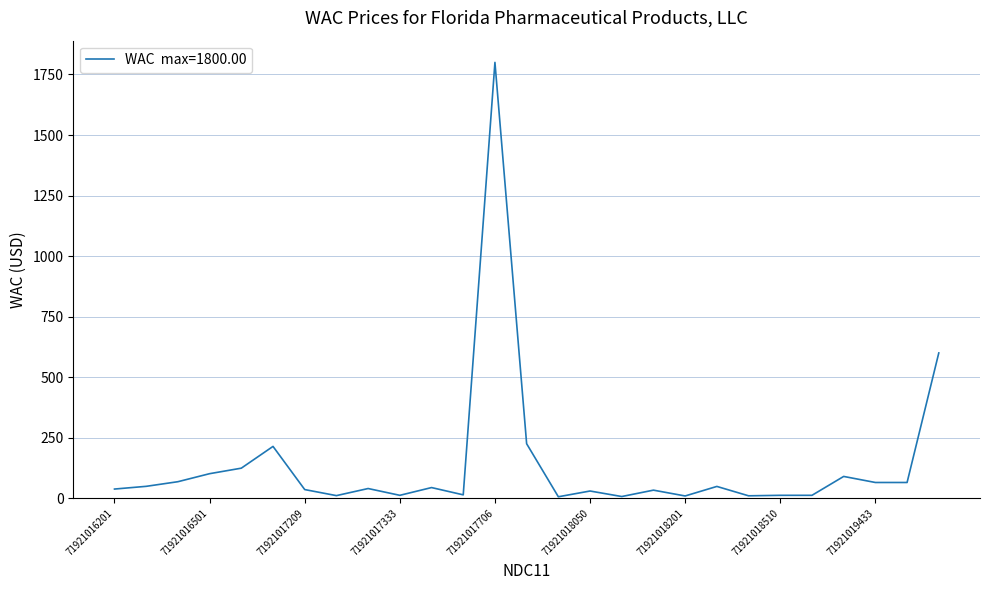

What is the maximum value shown in the chart?

1800.0